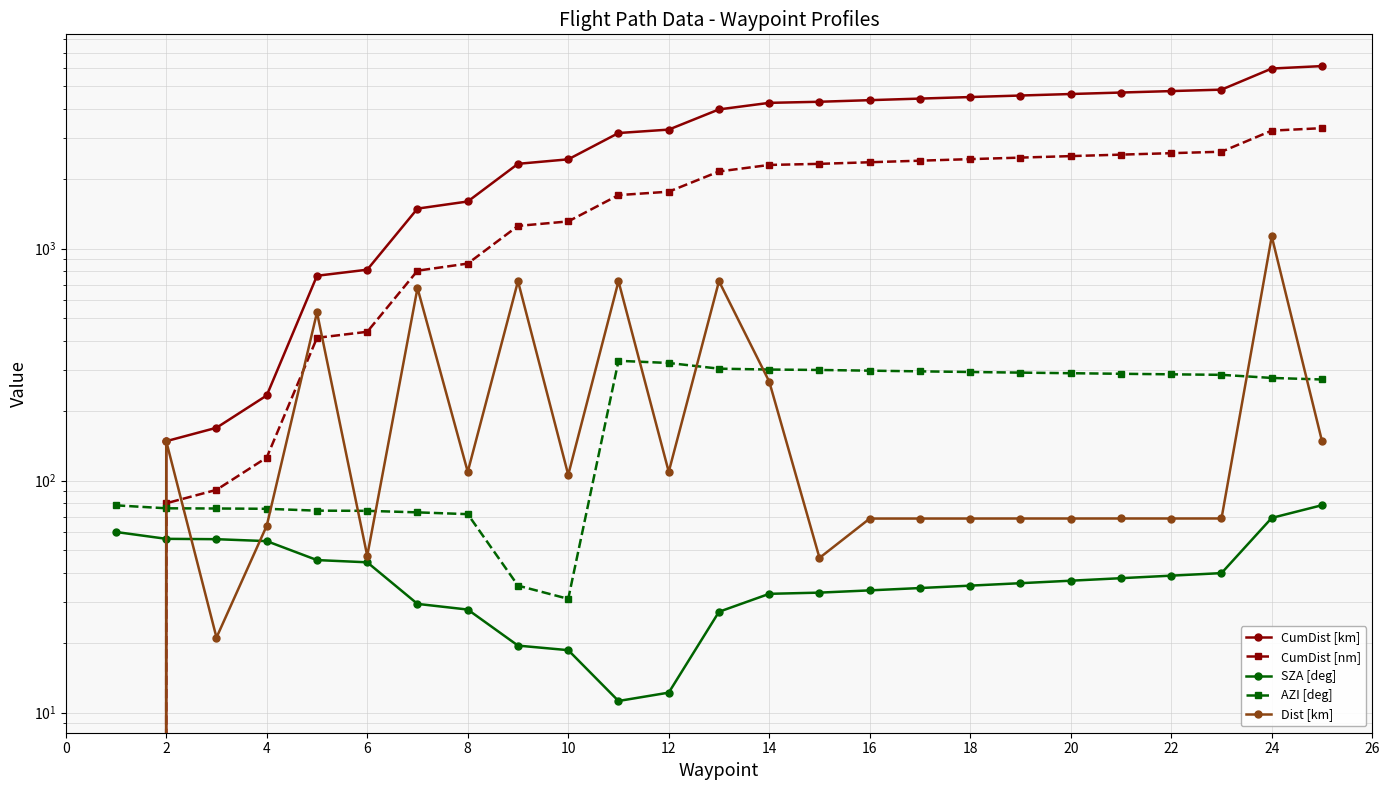

Is it true that SZA [deg] equals 26.5 at 6?

False